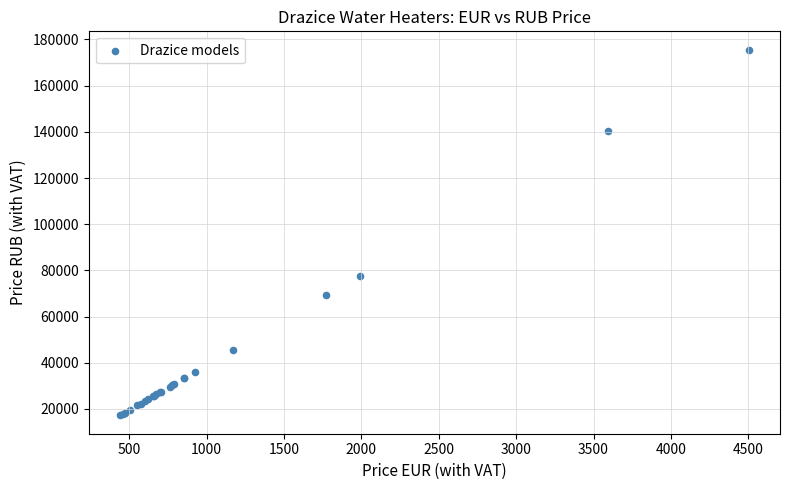

What Y value in the scatter plot is closest to 96392?

77532.4